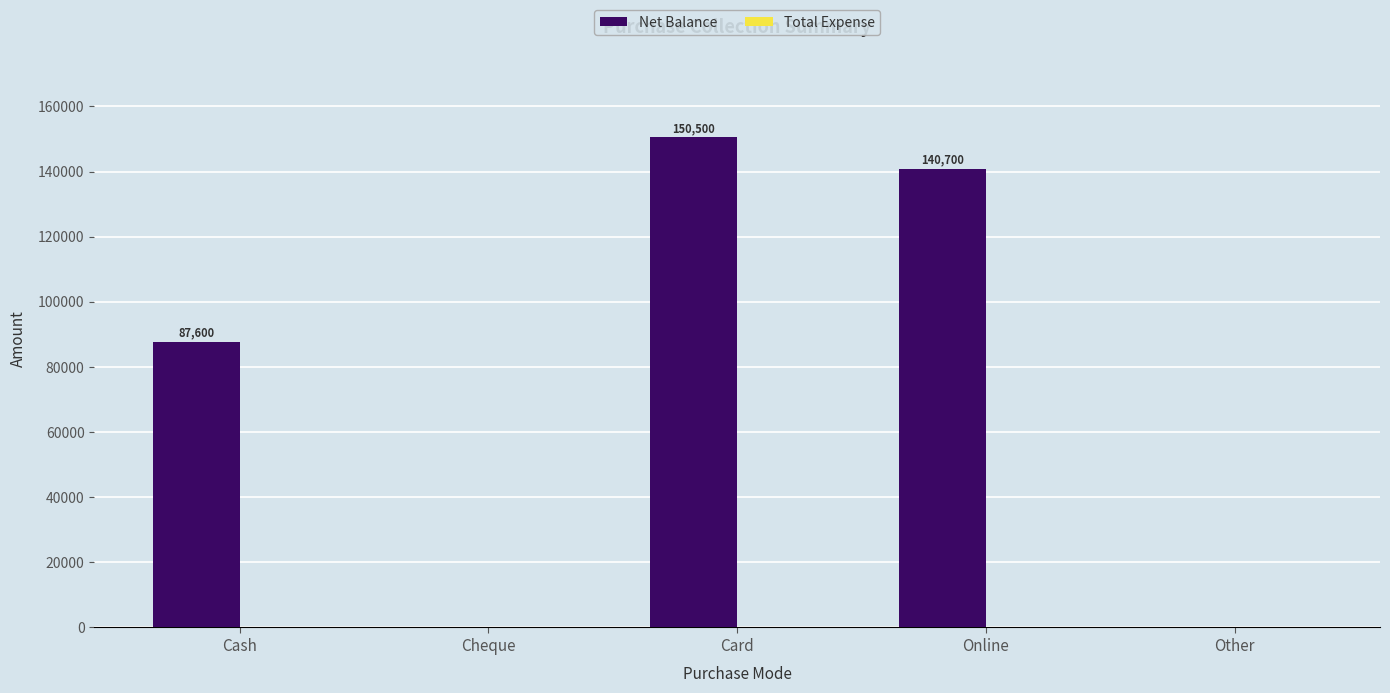

Between Cheque and Card, which is larger?

Card